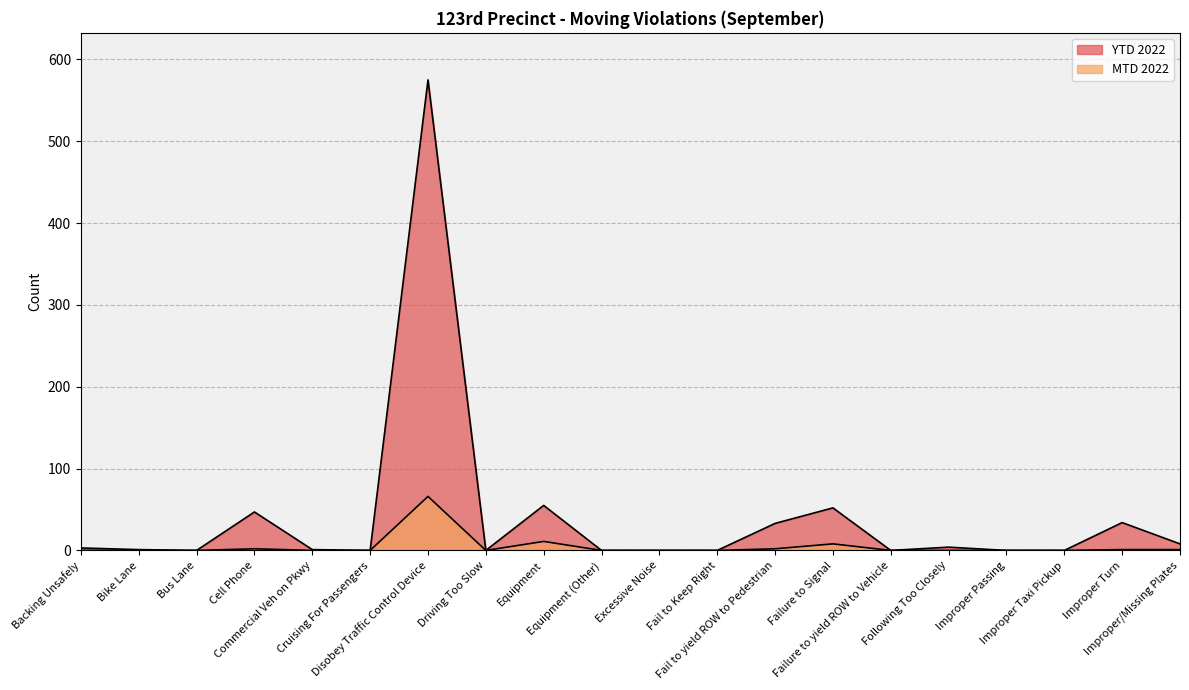

Rank the series at Commercial Veh on Pkwy from highest to lowest value.

YTD 2022, MTD 2022